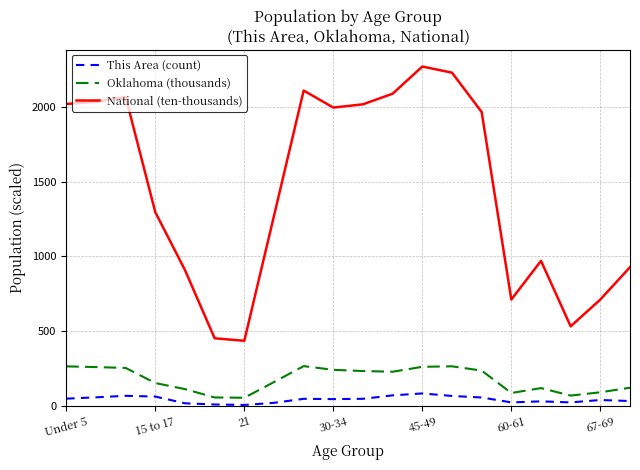

True or false: This Area (count) and National (ten-thousands) cross at least once.

False